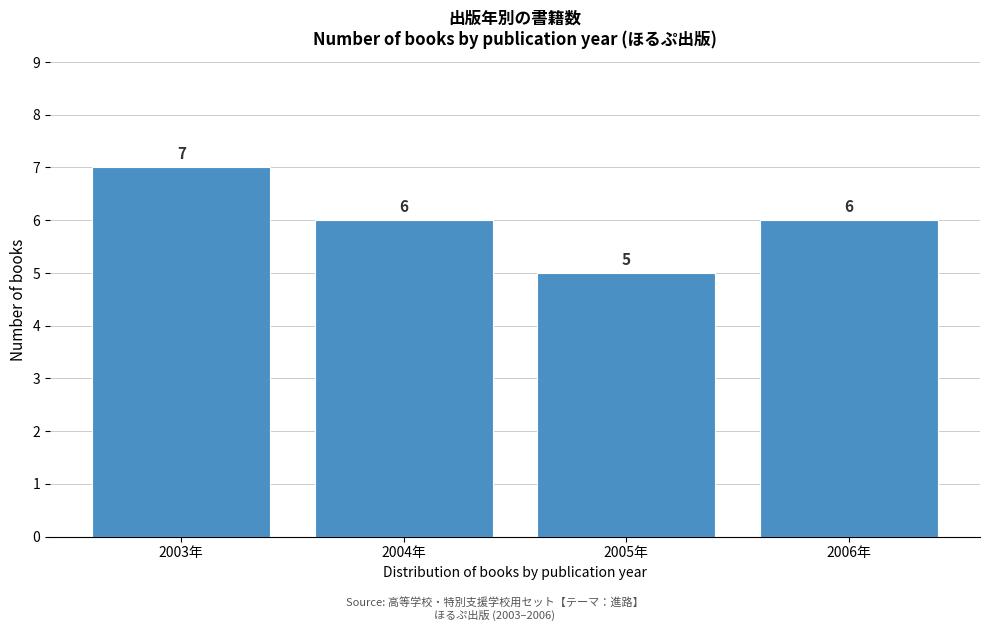

Reading left to right, transcribe all the data shown in this chart.

7	6	5	6